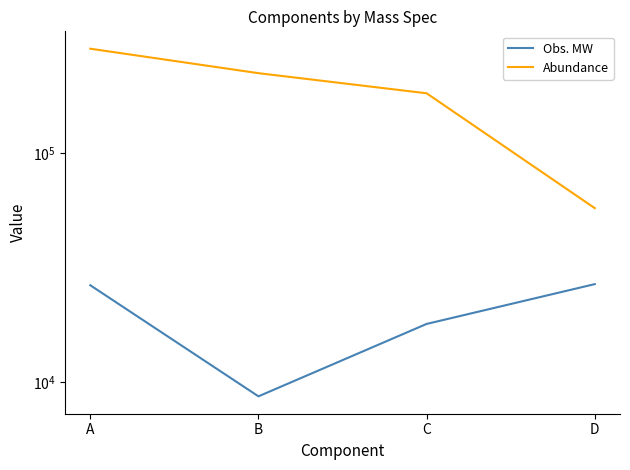

At which label does Obs. MW reach its peak?

D